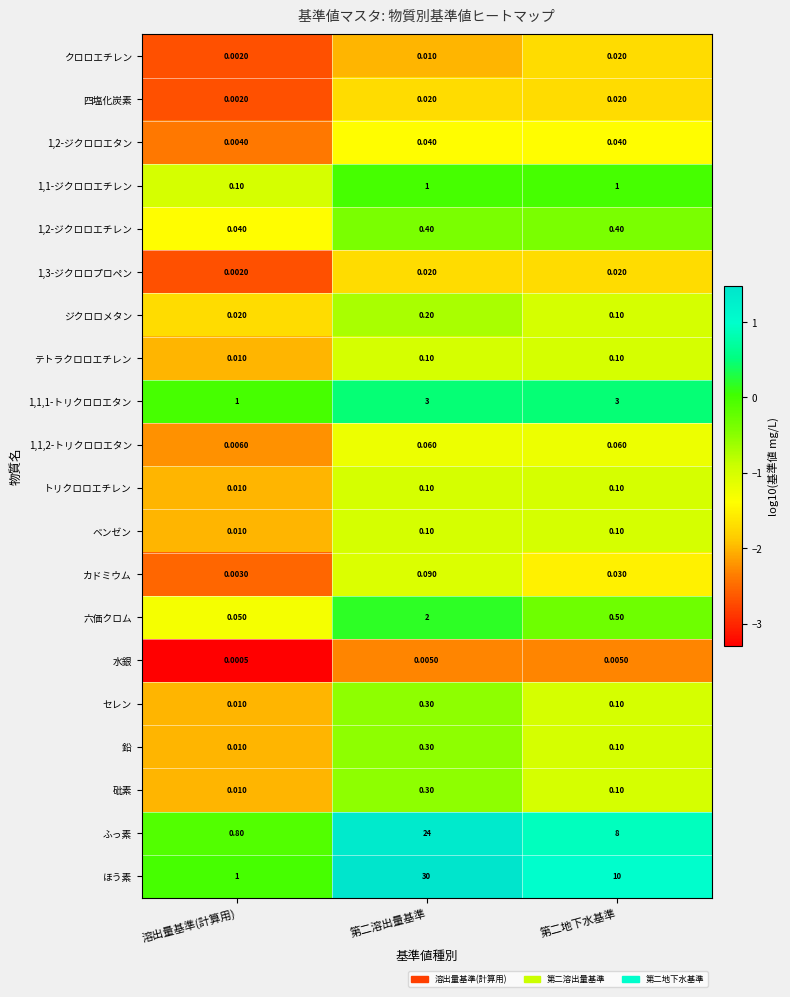

Which label corresponds to the largest value in the chart?

第二溶出量基準